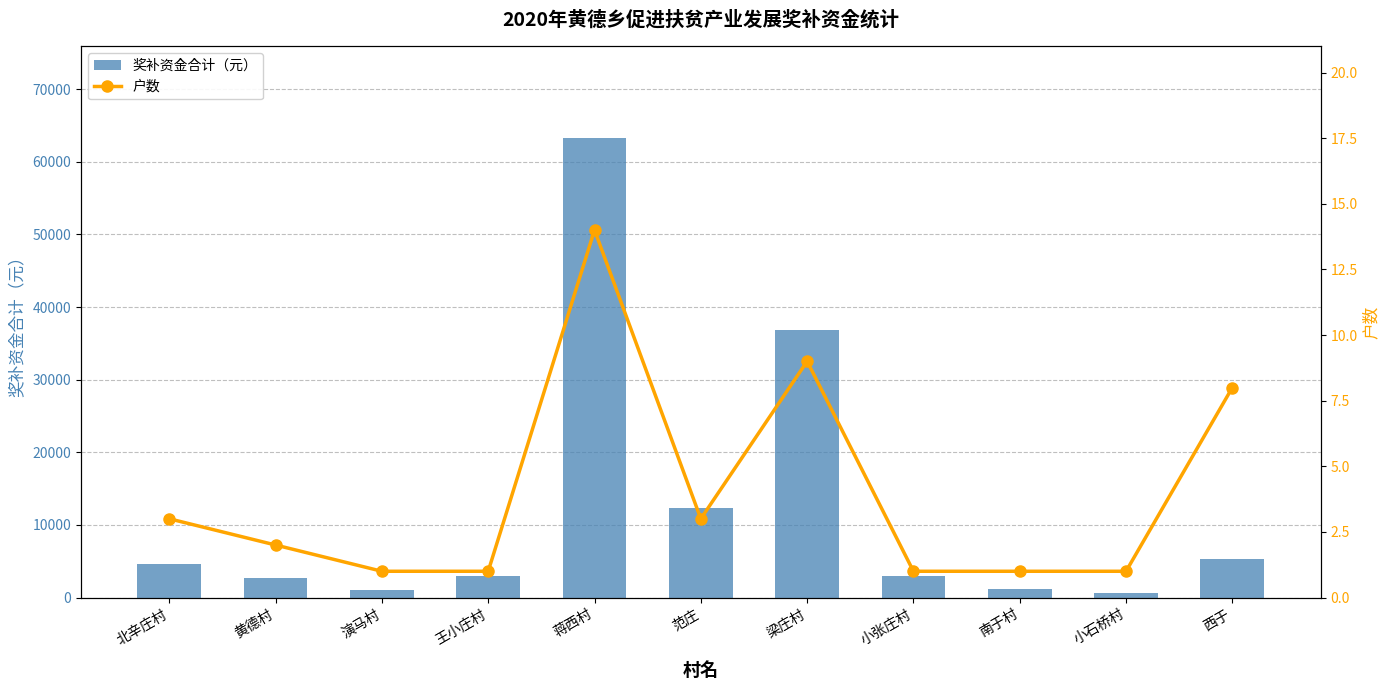

Reading right to left, list all the values displayed in this chart.

奖补资金合计（元）: 5235	650	1150	3000	36805	12265	63250	3000	1050	2700	4650
户数: 8	1	1	1	9	3	14	1	1	2	3